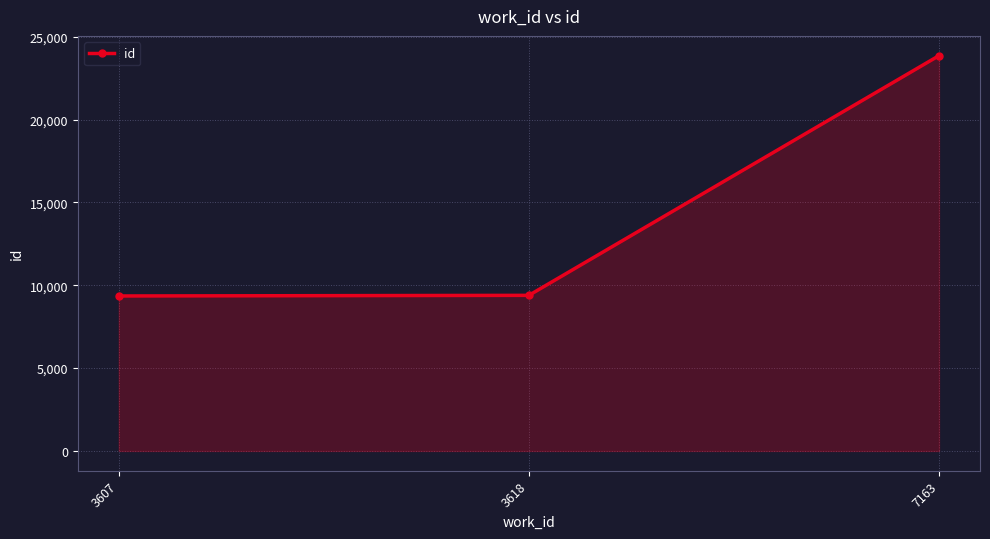

What is the greatest value displayed?

23863